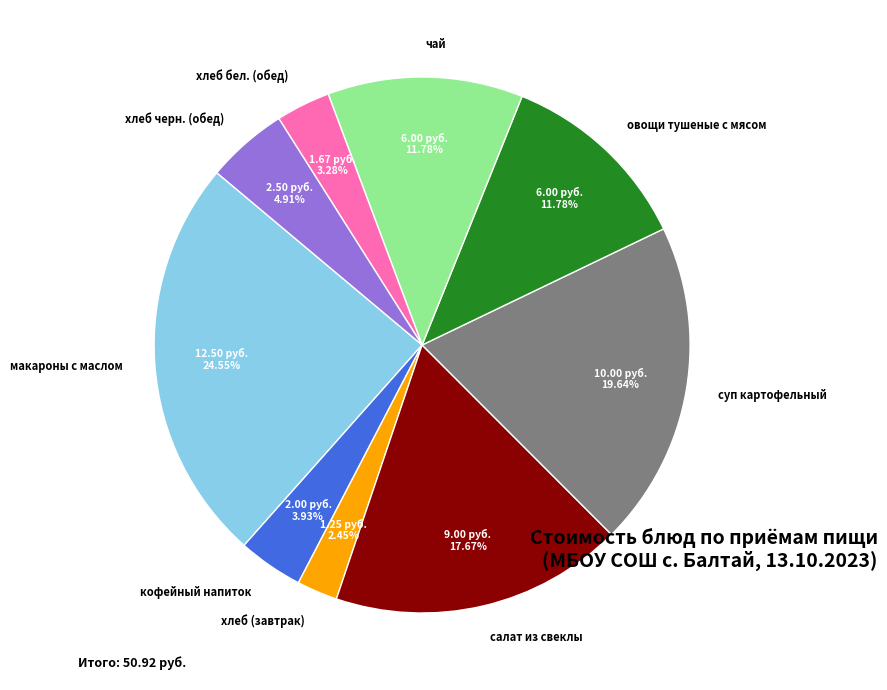

To the nearest percent, what is the combined percentage of хлеб черн. (обед) and кофейный напиток?

9%